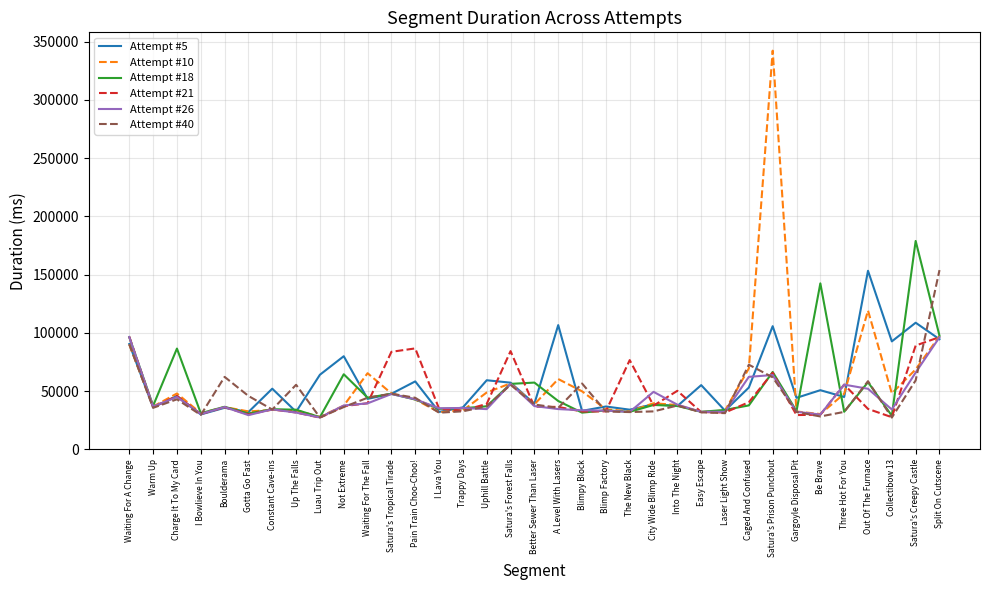

What are all the series names shown in the legend?

Attempt #5, Attempt #10, Attempt #18, Attempt #21, Attempt #26, Attempt #40